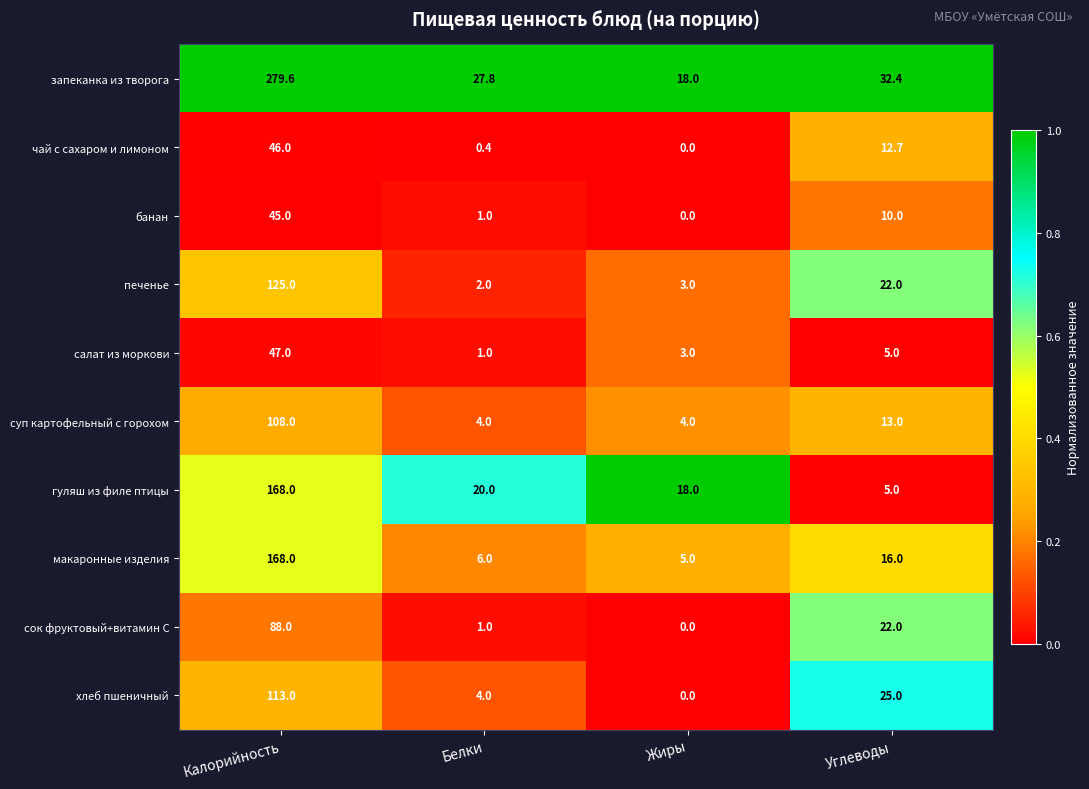

What is the sum of the сок фруктовый+витамин С values at Калорийность and Белки?

89.0